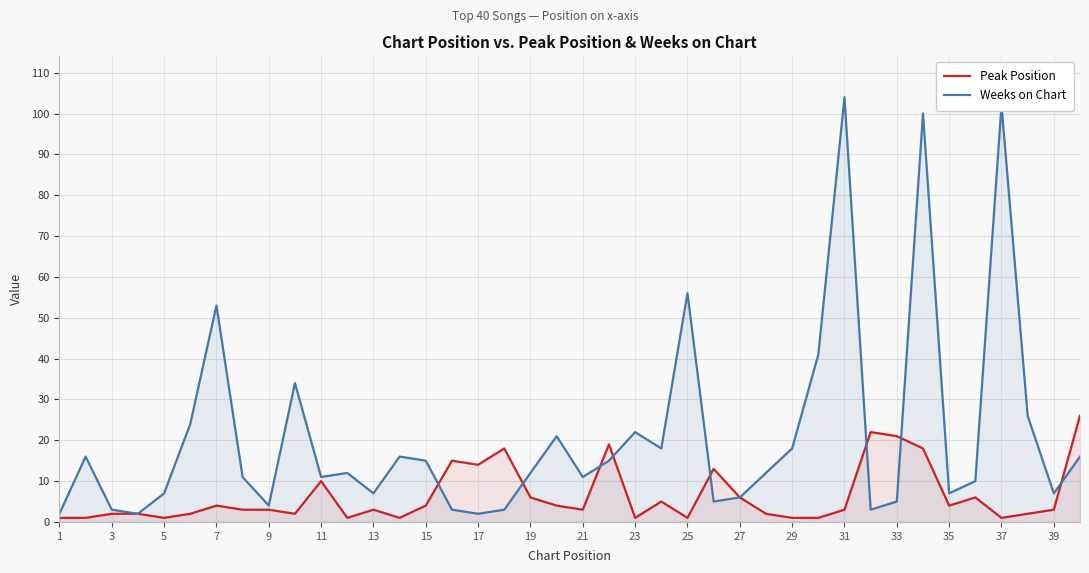

What is the difference between the highest and lowest values at 27?

0